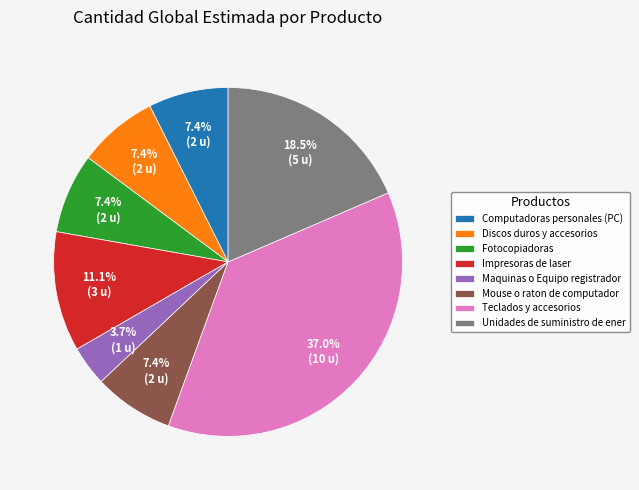

How much of the chart is everything except Impresoras de laser?

88.9%